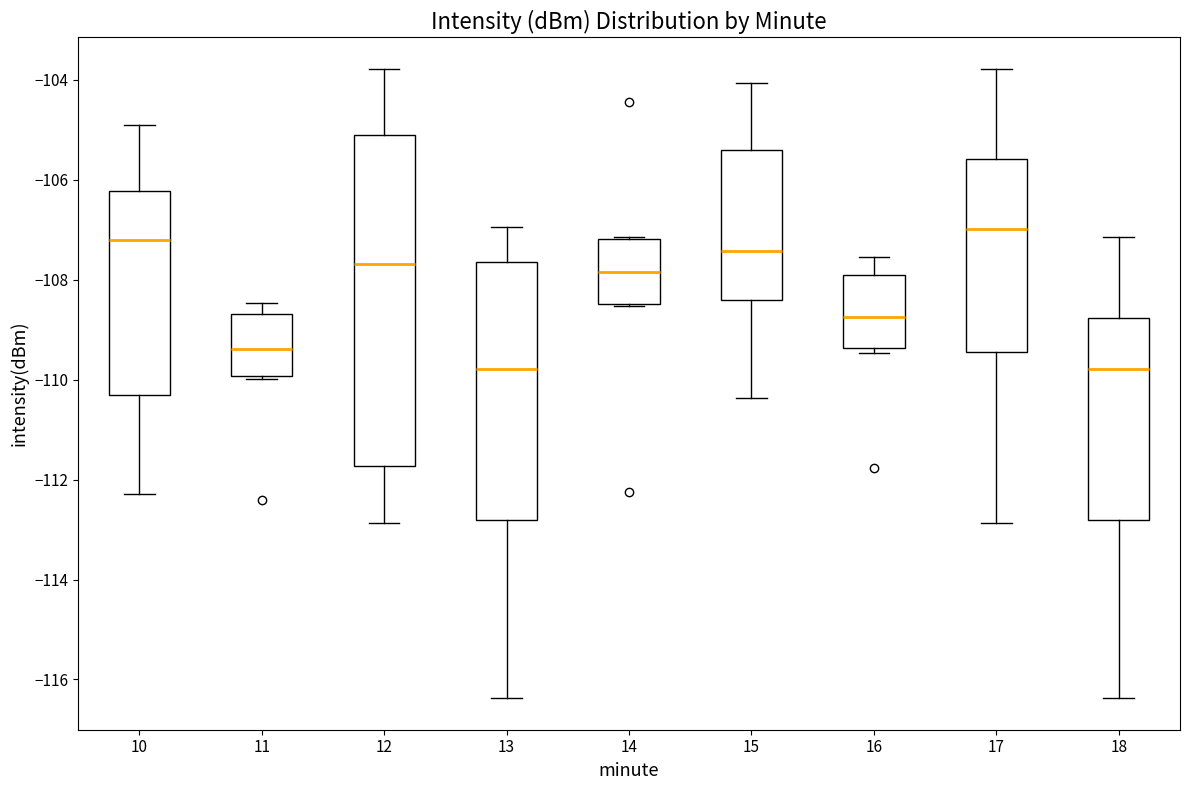

Reading left to right, transcribe this box plot: for each box, give where its median line is, the range the box spans, and where its two whiskers end, as read against the y-axis. The values are not printed on the chart, so give them approximately, as read against the axis.

10: median -107.2, box -110.2 to -106.2, whiskers -112.2 to -105.0
11: median -109.4, box -110.0 to -108.6, whiskers -110.0 to -108.4
12: median -107.6, box -111.8 to -105.2, whiskers -112.8 to -103.8
13: median -109.8, box -112.8 to -107.6, whiskers -116.4 to -107.0
14: median -107.8, box -108.4 to -107.2, whiskers -108.6 to -107.2
15: median -107.4, box -108.4 to -105.4, whiskers -110.4 to -104.0
16: median -108.8, box -109.4 to -108.0, whiskers -109.4 (just below the box's lower edge) to -107.6
17: median -107.0, box -109.4 to -105.6, whiskers -112.8 to -103.8
18: median -109.8, box -112.8 to -108.8, whiskers -116.4 to -107.2